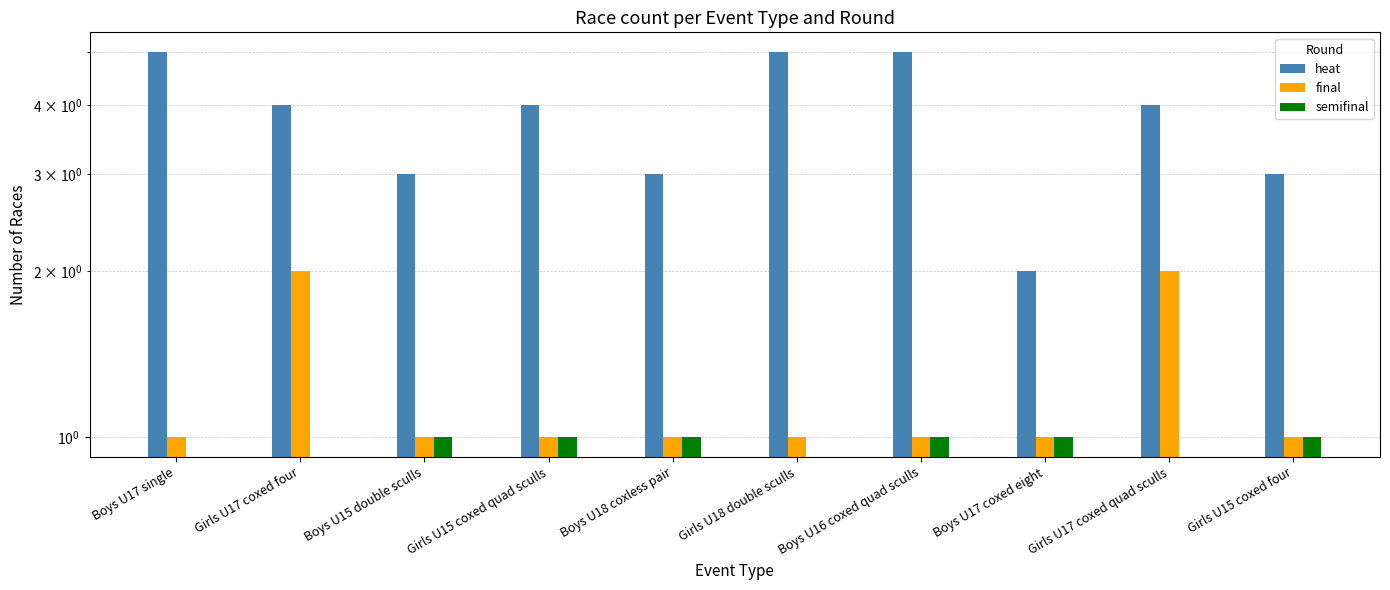

What is the lowest value of the final series?

1